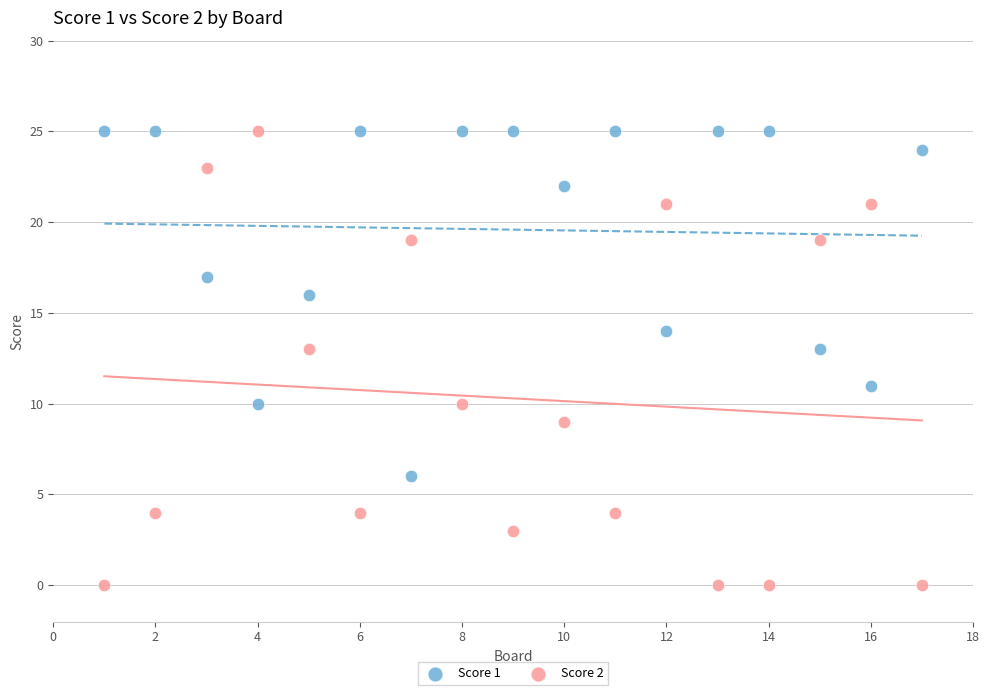

Across all data points, what is the range of Y values (max minus min)?

25